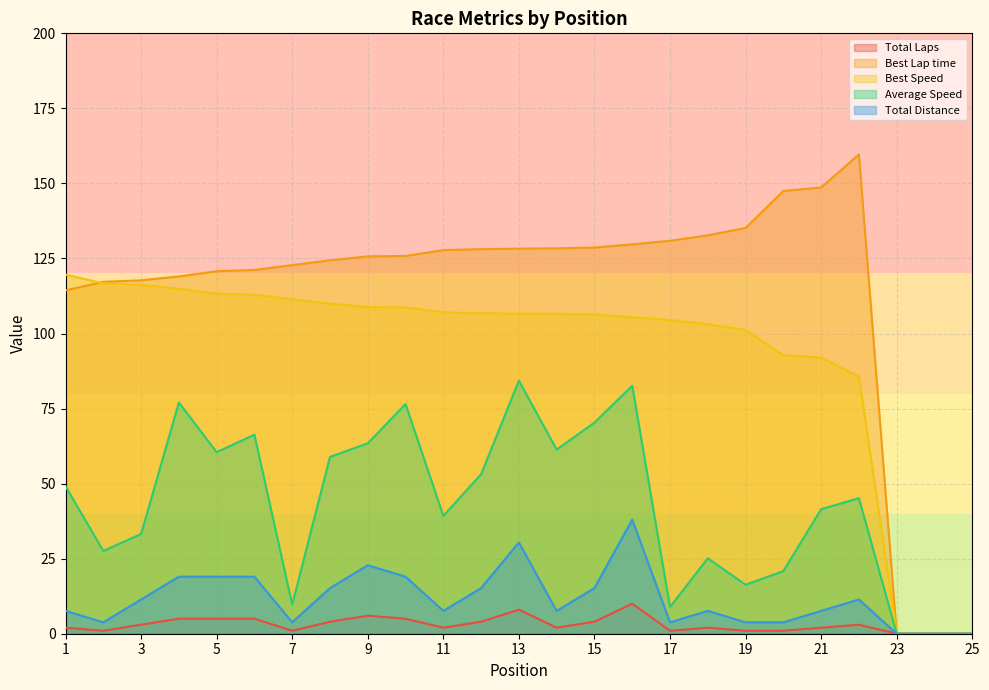

Reading left to right, transcribe all the data shown in this chart.

Total Laps: 1=2.0	2=1.0	3=3.0	4=5.0	5=5.0	6=5.0	7=1.0	8=4.0	9=6.0	10=5.0	11=2.0	12=4.0	13=8.0	14=2.0	15=4.0	16=10.0	17=1.0	18=2.0	19=1.0	20=1.0	21=2.0	22=3.0	23=0.0	24=0.0	25=0.0
Best Lap time: 1=114.4	2=117.2	3=117.7	4=119.0	5=120.8	6=121.2	7=122.8	8=124.4	9=125.7	10=125.8	11=127.8	12=128.1	13=128.3	14=128.4	15=128.6	16=129.7	17=130.9	18=132.7	19=135.2	20=147.5	21=148.7	22=159.7	23=0.0	24=0.0	25=0.0
Best Speed: 1=119.6	2=116.7	3=116.2	4=114.9	5=113.3	6=112.9	7=111.4	8=110.0	9=108.8	10=108.7	11=107.1	12=106.8	13=106.6	14=106.6	15=106.3	16=105.5	17=104.5	18=103.1	19=101.2	20=92.8	21=92.0	22=85.7	23=0.0	24=0.0	25=0.0
Average Speed: 1=49.1	2=27.6	3=33.2	4=77.0	5=60.5	6=66.3	7=9.7	8=58.9	9=63.4	10=76.5	11=39.3	12=53.1	13=84.3	14=61.3	15=70.3	16=82.6	17=8.9	18=25.1	19=16.3	20=20.9	21=41.5	22=45.2	23=0.0	24=0.0	25=0.0
Total Distance: 1=7.6	2=3.8	3=11.4	4=19.0	5=19.0	6=19.0	7=3.8	8=15.2	9=22.8	10=19.0	11=7.6	12=15.2	13=30.4	14=7.6	15=15.2	16=38.0	17=3.8	18=7.6	19=3.8	20=3.8	21=7.6	22=11.4	23=0.0	24=0.0	25=0.0